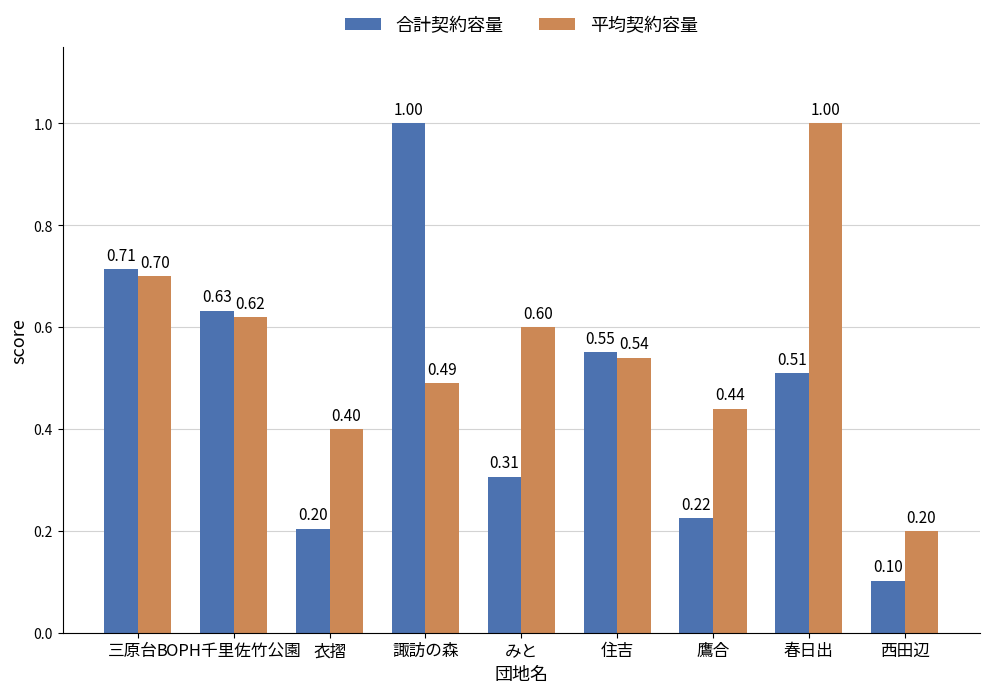

What is the maximum value for 平均契約容量?

1.0